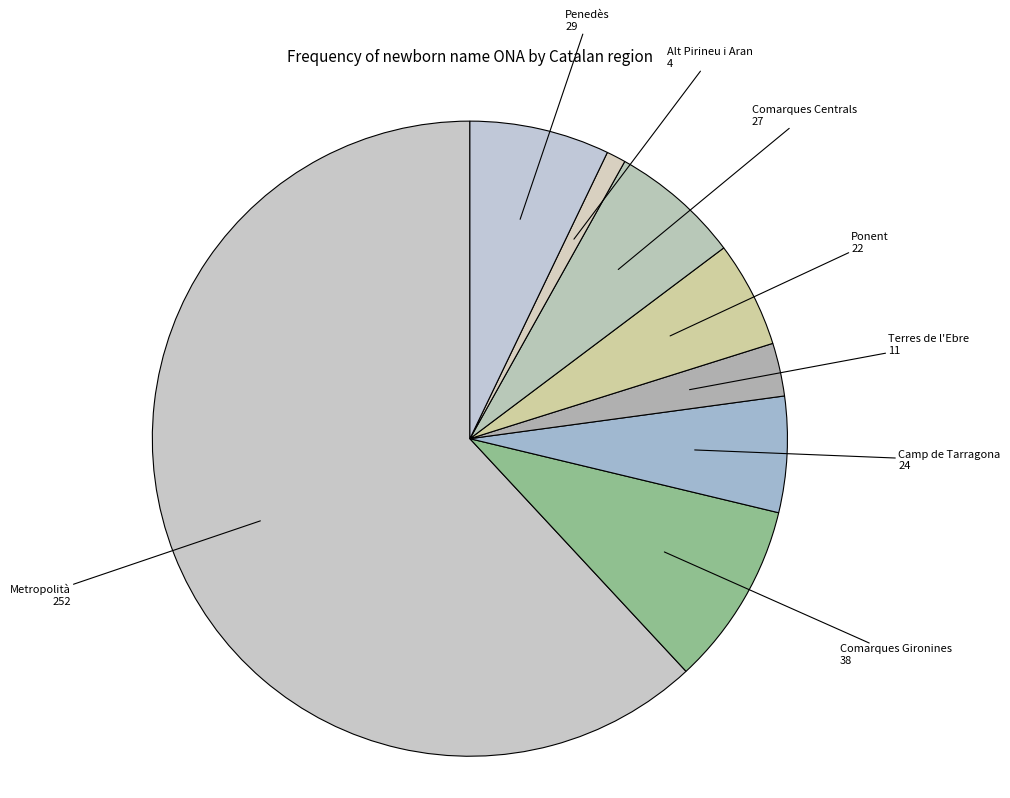

Which category has the smallest portion of the pie?

Alt Pirineu i Aran